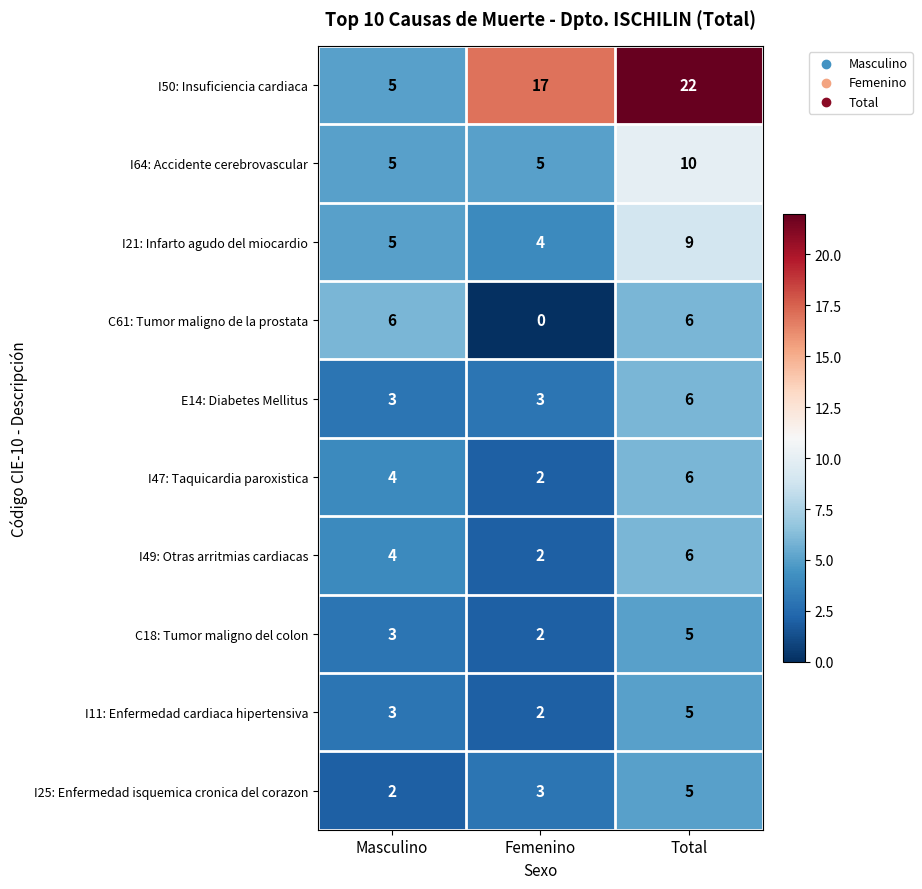

What is the sum of all I64: Accidente cerebrovascular values?

20